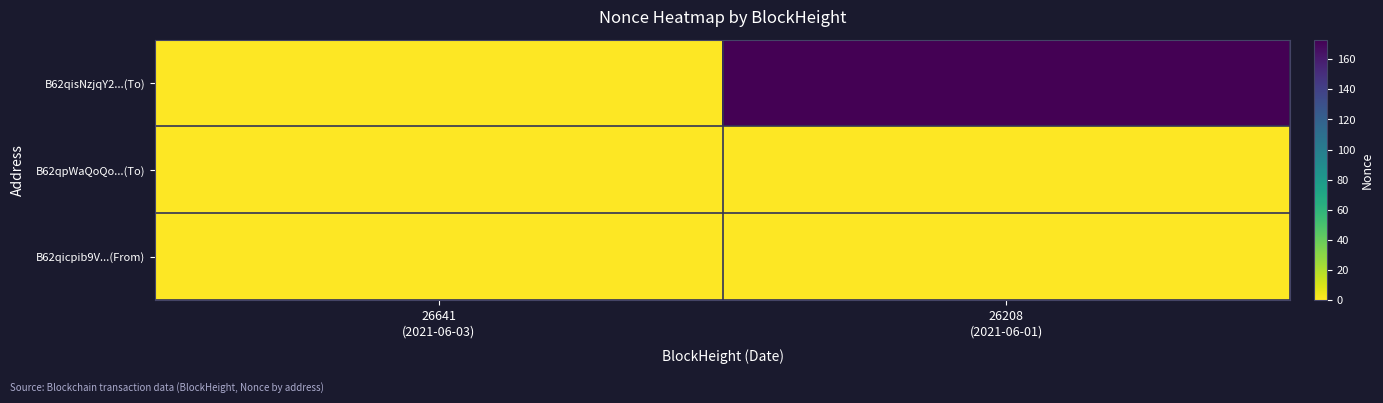

Which series changed the most between 26641 (2021-06-03) and 26208 (2021-06-01)?

B62qisNzjqY2...(To)